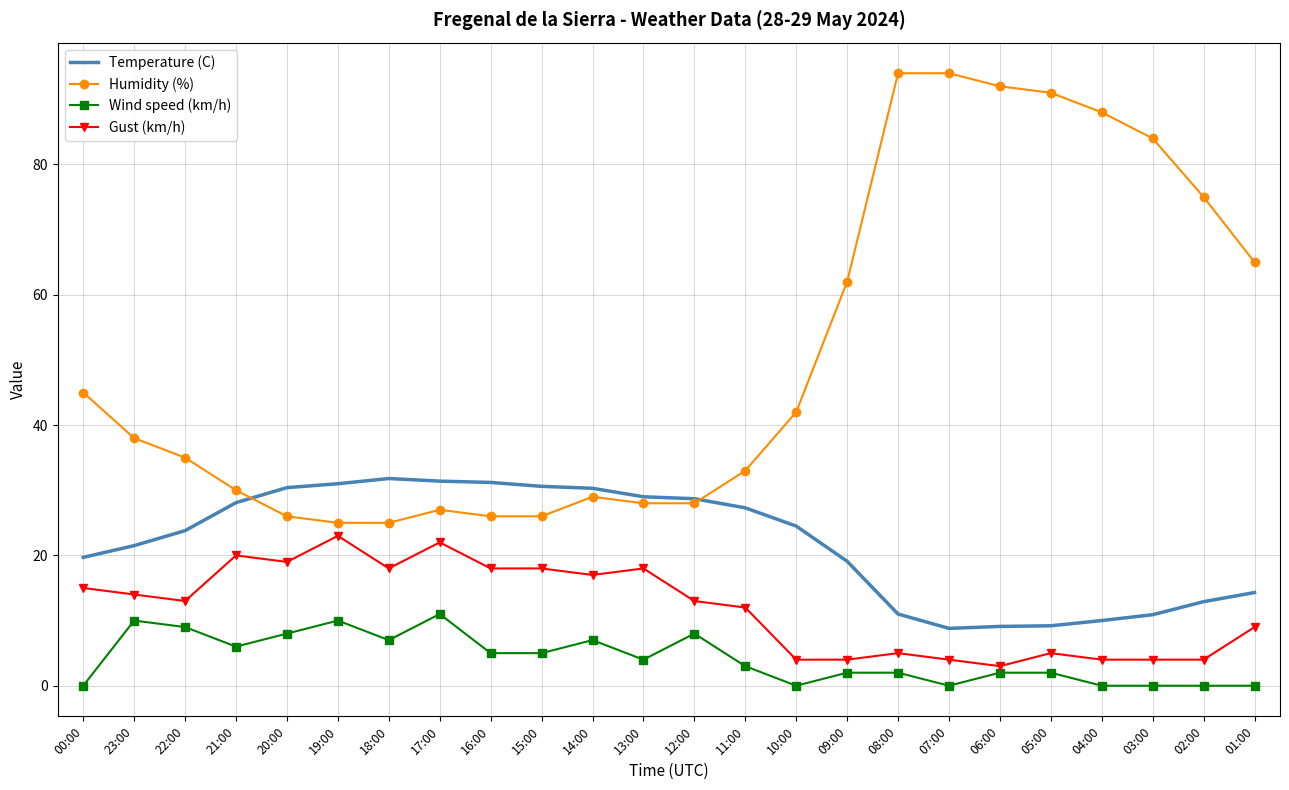

Rank the series by their average value, from highest to lowest.

Humidity (%), Temperature (C), Gust (km/h), Wind speed (km/h)